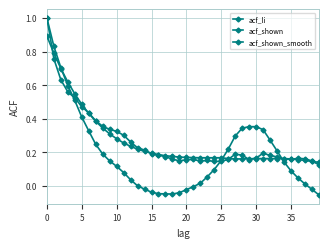

What is the sum of all acf_shown_smooth values?

10.8